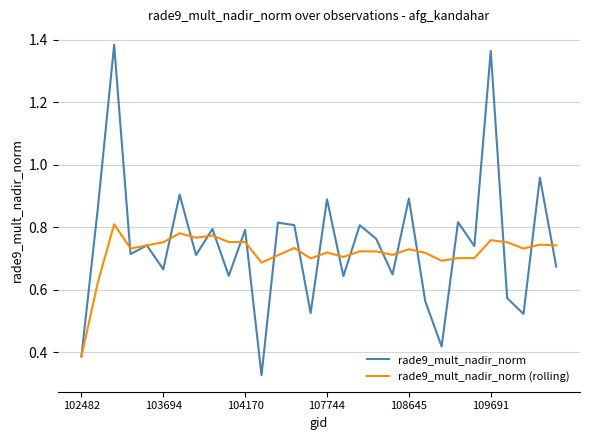

How many lines are shown in the chart?

2